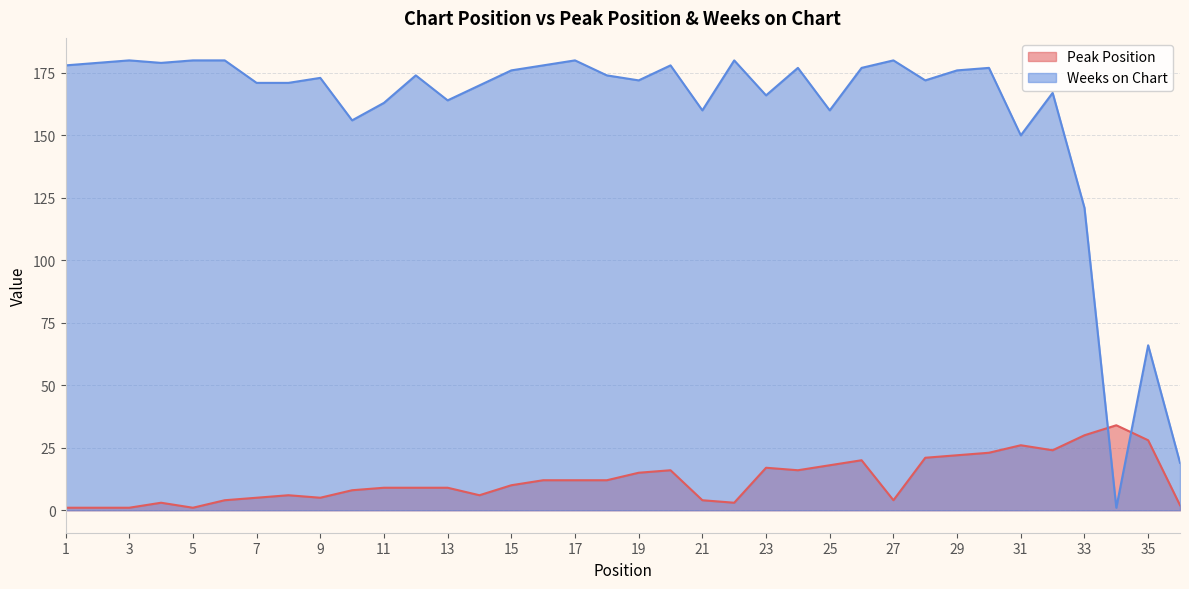

Does the chart have visible grid lines?

Yes